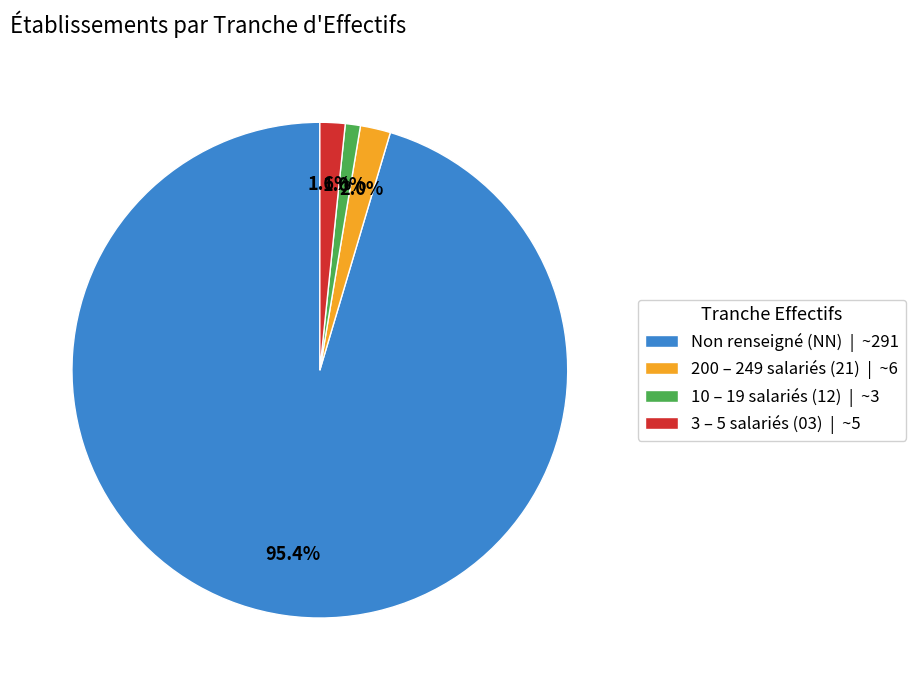

Combined, do Non renseigné (NN) | ~291 and 200 – 249 salariés (21) | ~6 account for over 50%?

Yes